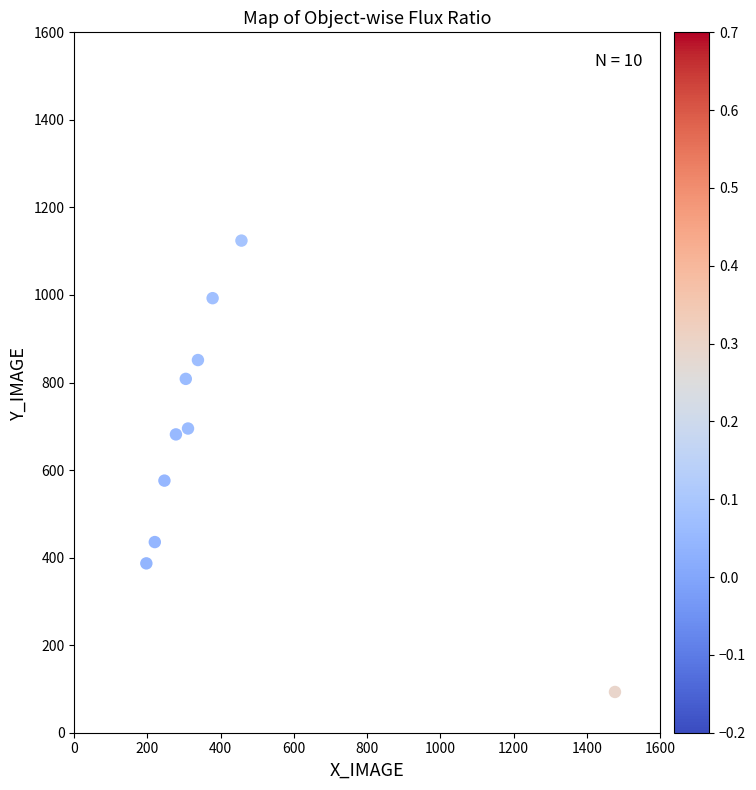

What is the average Y value?

664.5